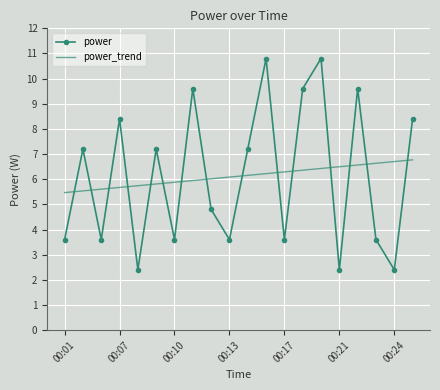

Reading left to right, transcribe all the data shown in this chart.

power: 3.6	7.2	3.6	8.4	2.4	7.2	3.6	9.6	4.8	3.6	7.2	10.8	3.6	9.6	10.8	2.4	9.6	3.6	2.4	8.4
power_trend: 5.5	5.5	5.6	5.7	5.7	5.8	5.9	5.9	6.0	6.1	6.2	6.2	6.3	6.4	6.4	6.5	6.6	6.6	6.7	6.8